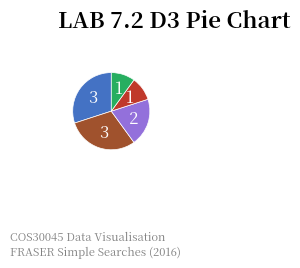

Is there a majority slice in this chart?

No